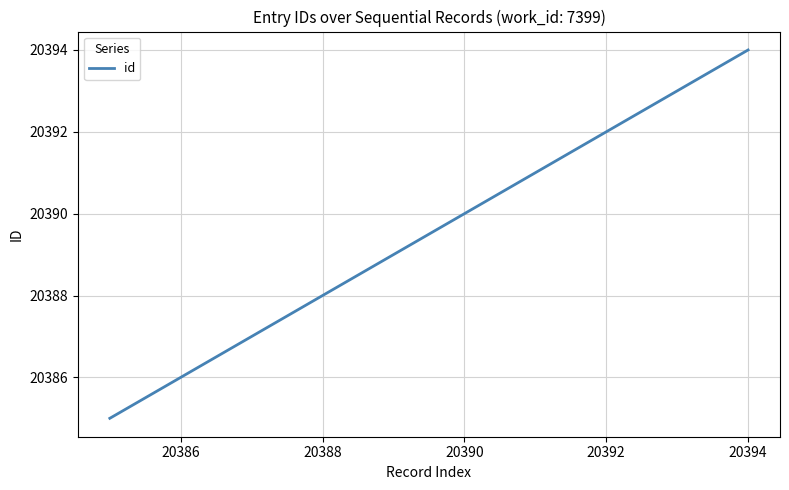

What is the smallest value displayed?

20385